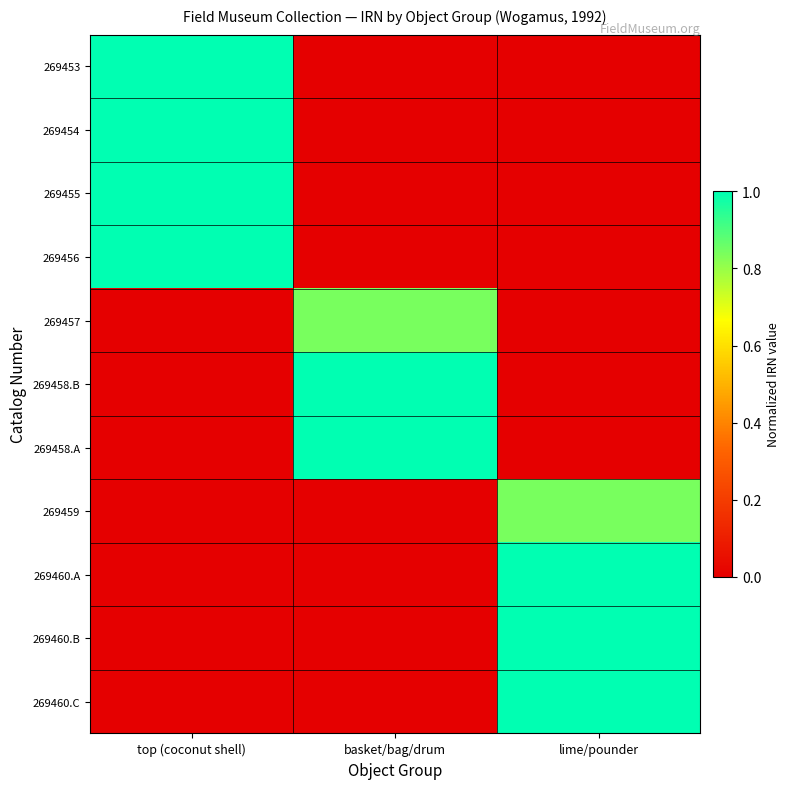

Reading left to right, list all the values displayed in this chart.

269453: top (coconut shell)=1.0	basket/bag/drum=0.0	lime/pounder=0.0
269454: top (coconut shell)=1.0	basket/bag/drum=0.0	lime/pounder=0.0
269455: top (coconut shell)=1.0	basket/bag/drum=0.0	lime/pounder=0.0
269456: top (coconut shell)=1.0	basket/bag/drum=0.0	lime/pounder=0.0
269457: top (coconut shell)=0.0	basket/bag/drum=0.8	lime/pounder=0.0
269458.B: top (coconut shell)=0.0	basket/bag/drum=1.0	lime/pounder=0.0
269458.A: top (coconut shell)=0.0	basket/bag/drum=1.0	lime/pounder=0.0
269459: top (coconut shell)=0.0	basket/bag/drum=0.0	lime/pounder=0.8
269460.A: top (coconut shell)=0.0	basket/bag/drum=0.0	lime/pounder=1.0
269460.B: top (coconut shell)=0.0	basket/bag/drum=0.0	lime/pounder=1.0
269460.C: top (coconut shell)=0.0	basket/bag/drum=0.0	lime/pounder=1.0